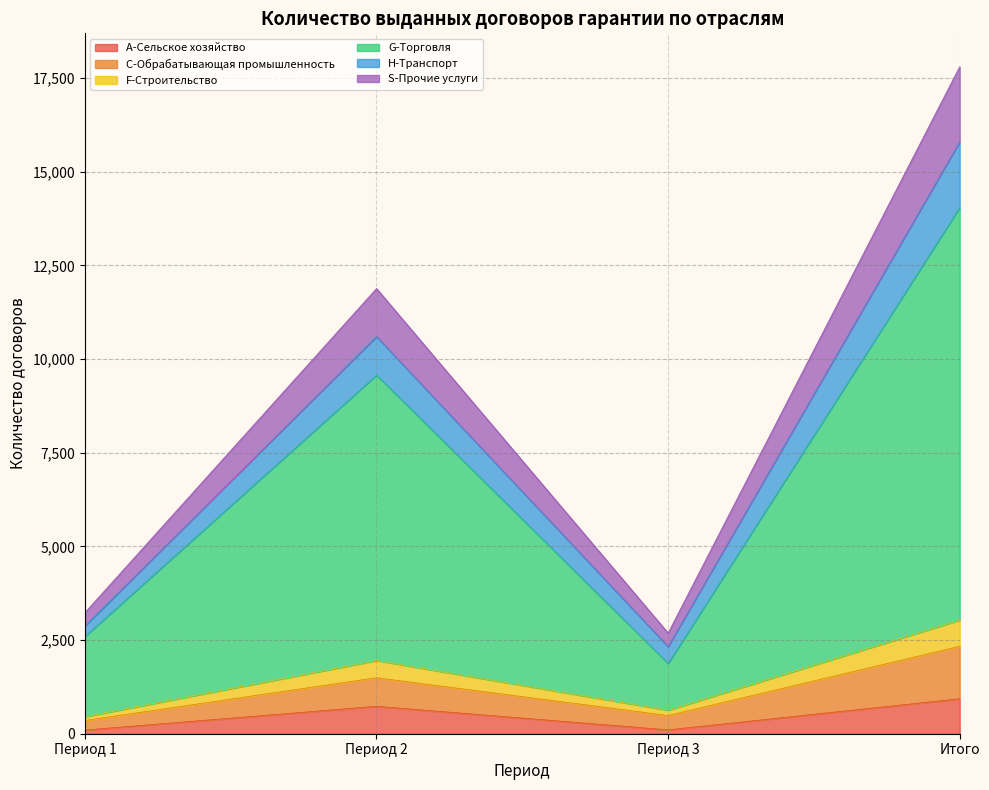

Which label corresponds to the largest value in the chart?

Итого